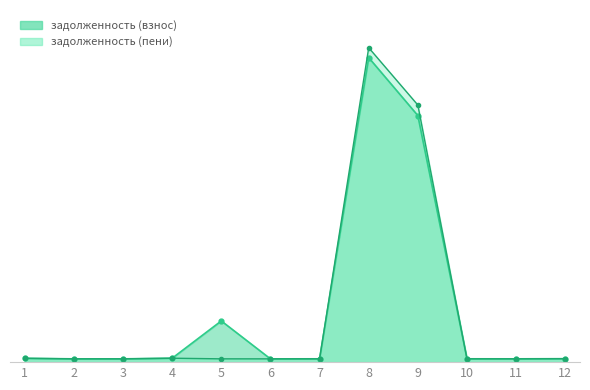

Where does the задолженность (взнос) series first go above 397?

1